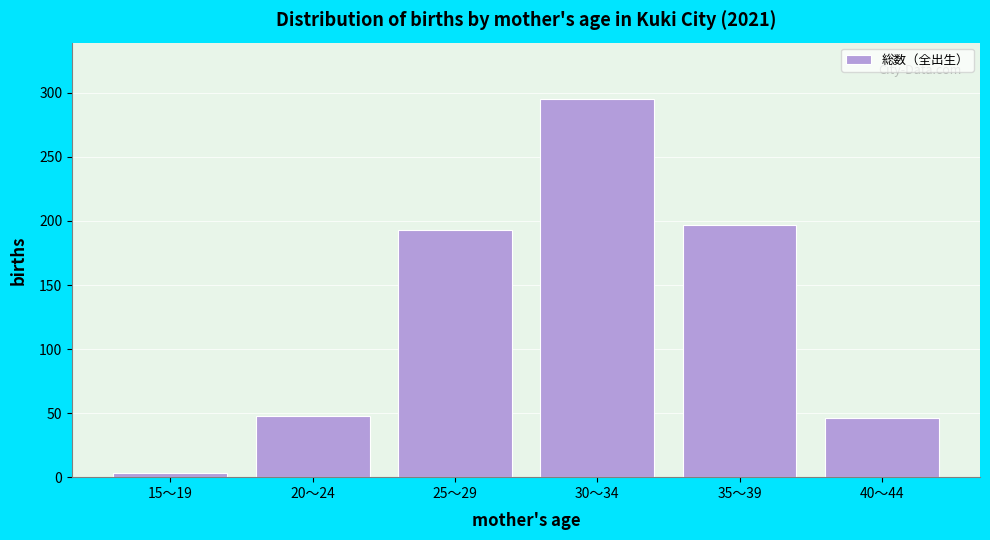

Reading left to right, list all the values displayed in this chart.

3	48	193	295	197	46